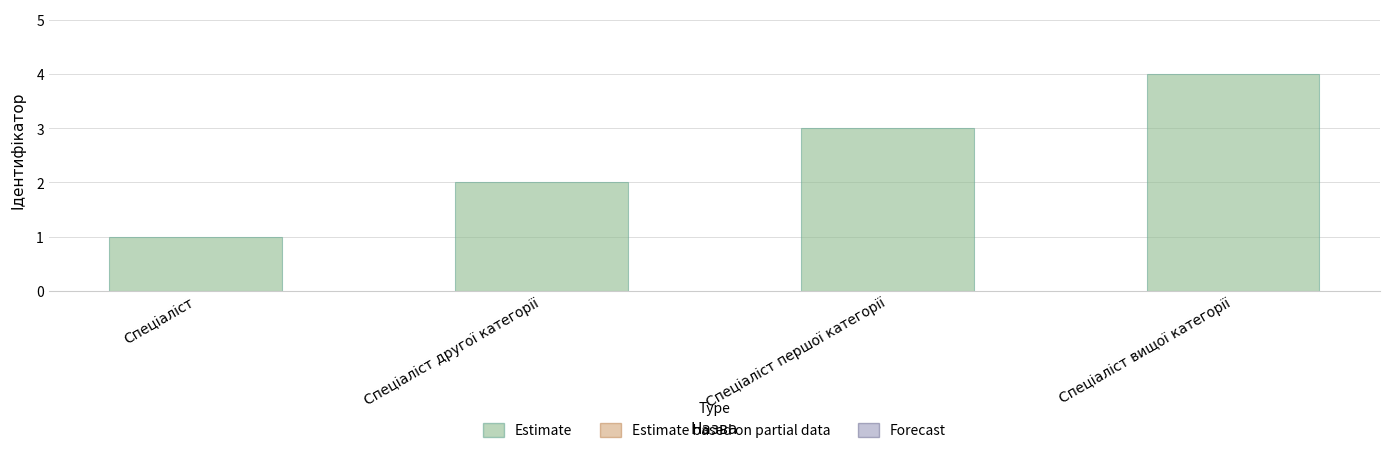

Reading left to right, transcribe all the data shown in this chart.

1	2	3	4